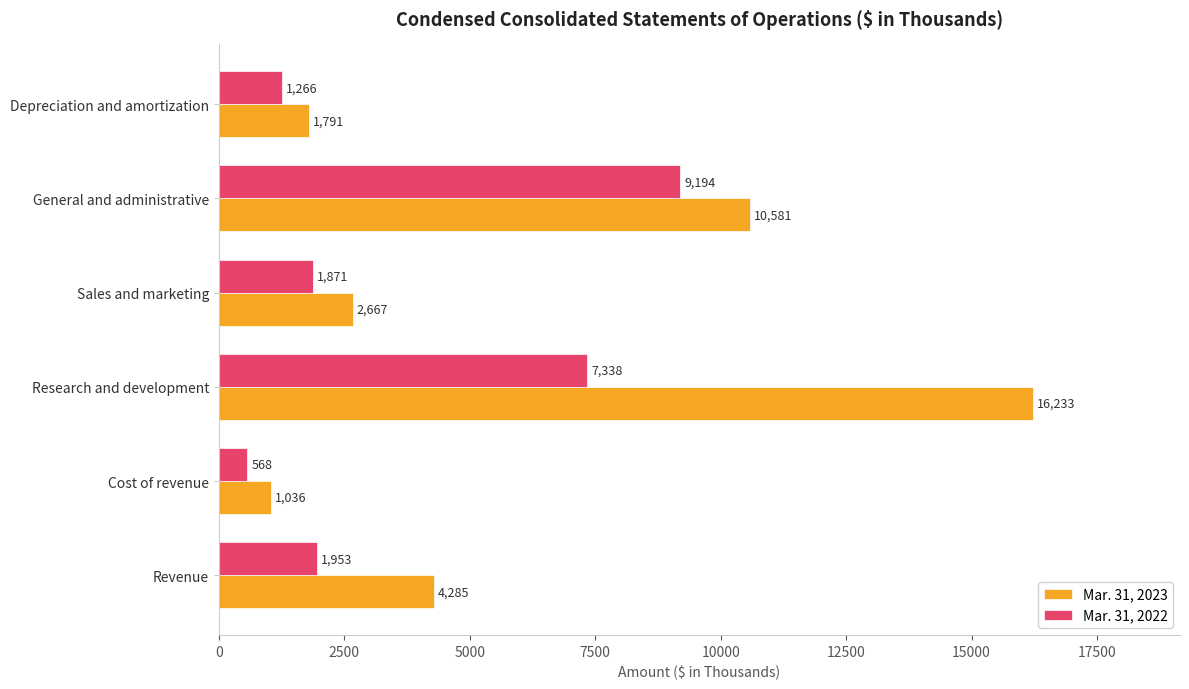

Rank the categories by Mar. 31, 2022 value from lowest to highest.

Cost of revenue, Depreciation and amortization, Sales and marketing, Revenue, Research and development, General and administrative